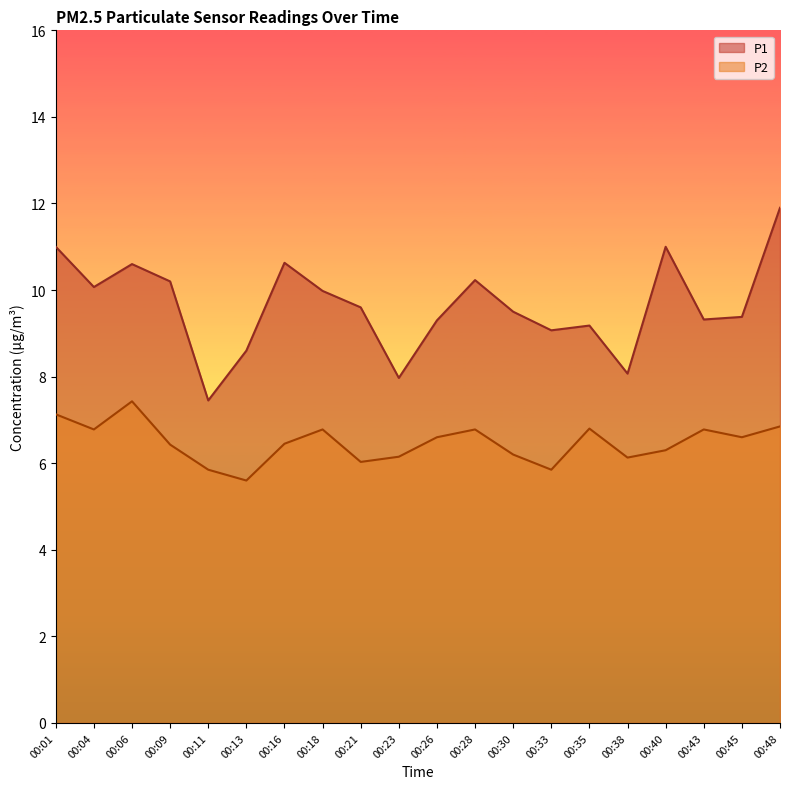

Rank the series by their average value, from highest to lowest.

P1, P2